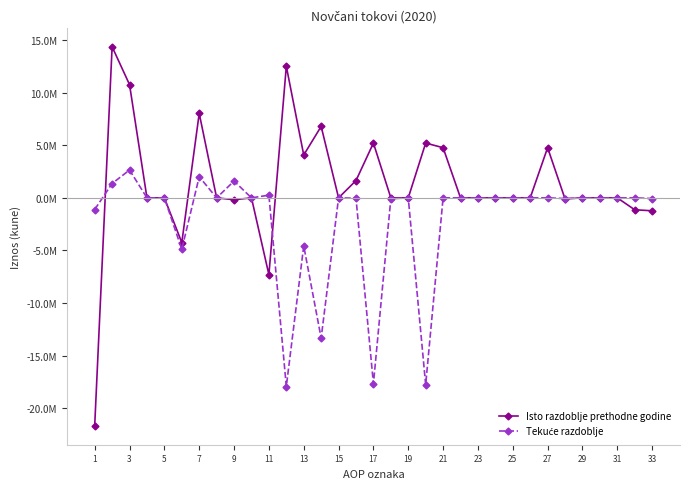

Reading left to right, what are all the values shown in this chart?

Isto razdoblje prethodne godine: -21679092	14373111	10771478	0	0	-4254574	8034401	0	-178194	0	-7305981	12517884	4076862	6797634	0	1643388	5211903	0	0	5211903	4771313	0	0	0	0	0	4771313	-98833	0	0	0	-1131414	-1230247
Tekuće razdoblje: -1108075	1364592	2649546	0	0	-4892991	2009903	0	1598134	0	256517	-17944507	-4568502	-13342581	0	-33424	-17687990	-82641	0	-17770631	0	0	0	0	0	0	0	-63473	0	0	0	0	-63473